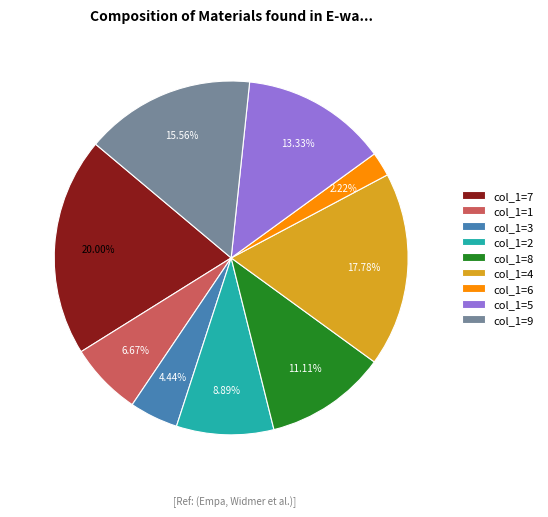

How many segments does this pie chart have?

9